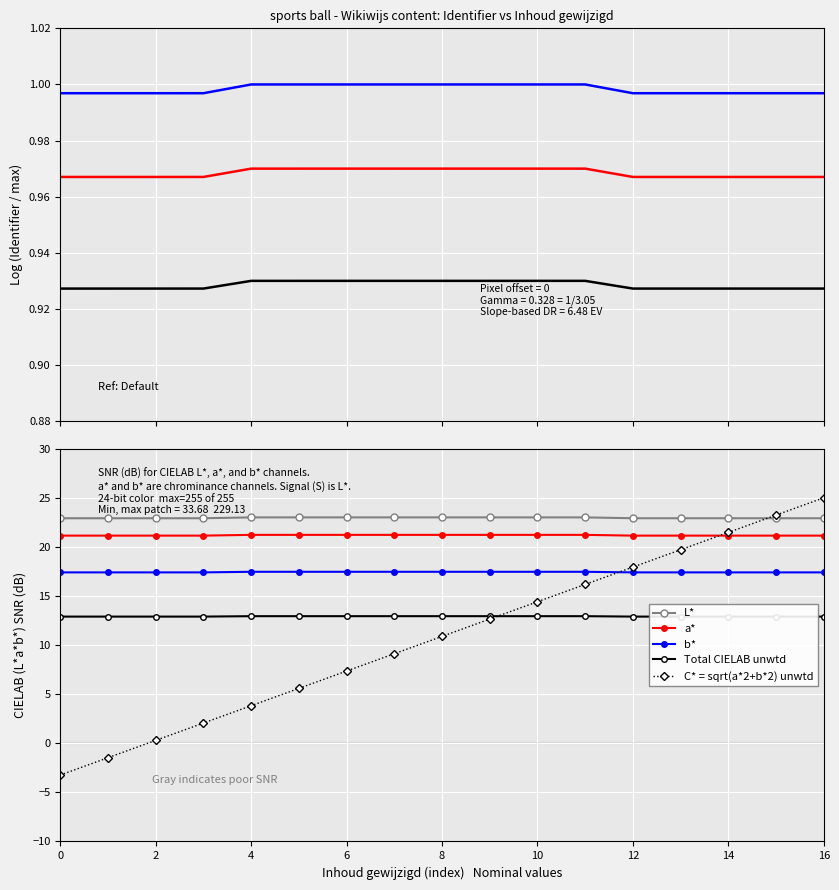

What is the label of the 2nd point from the right?

15